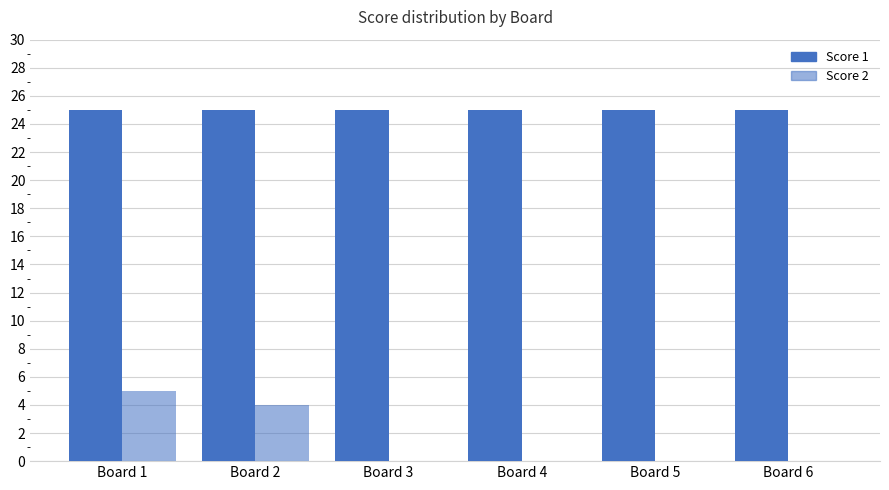

Are the bars grouped side by side (vs. stacked)?

Yes